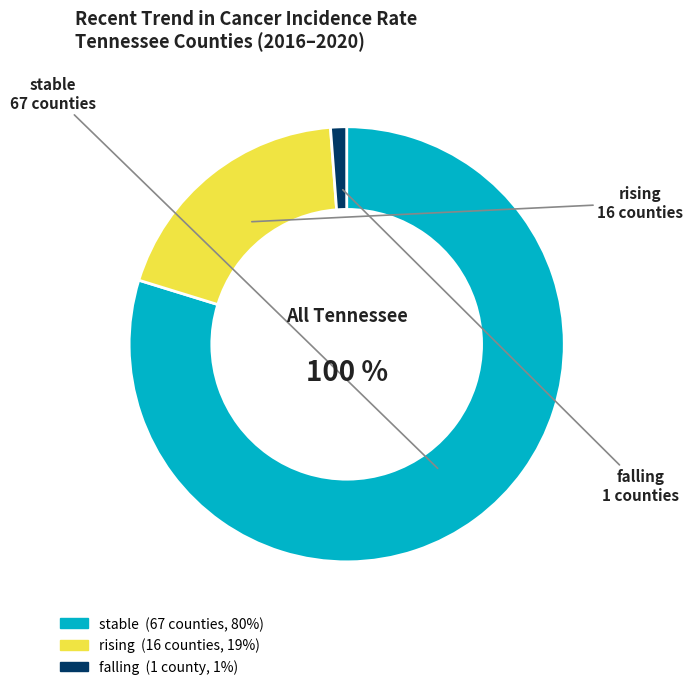

True or false: rising accounts for 19% of the total.

True